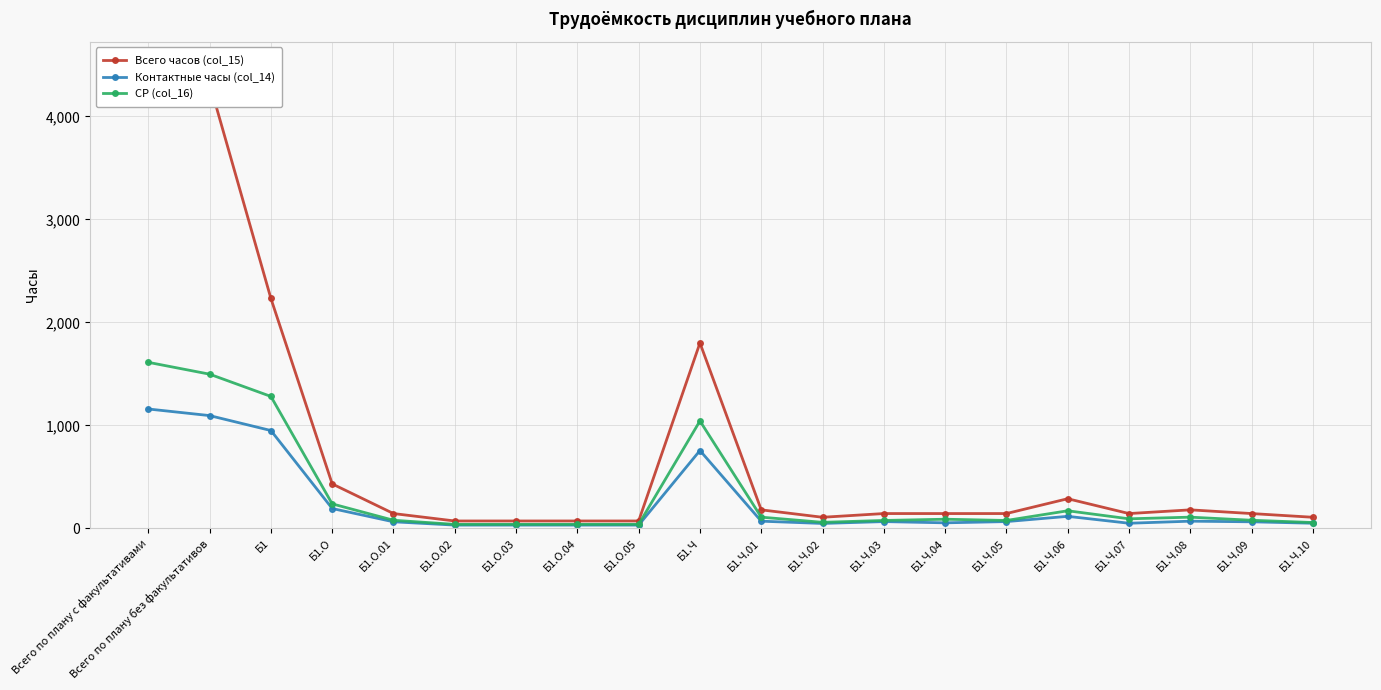

True or false: СР (col_16) has a value of 79 at Б1.Ч.09.

True